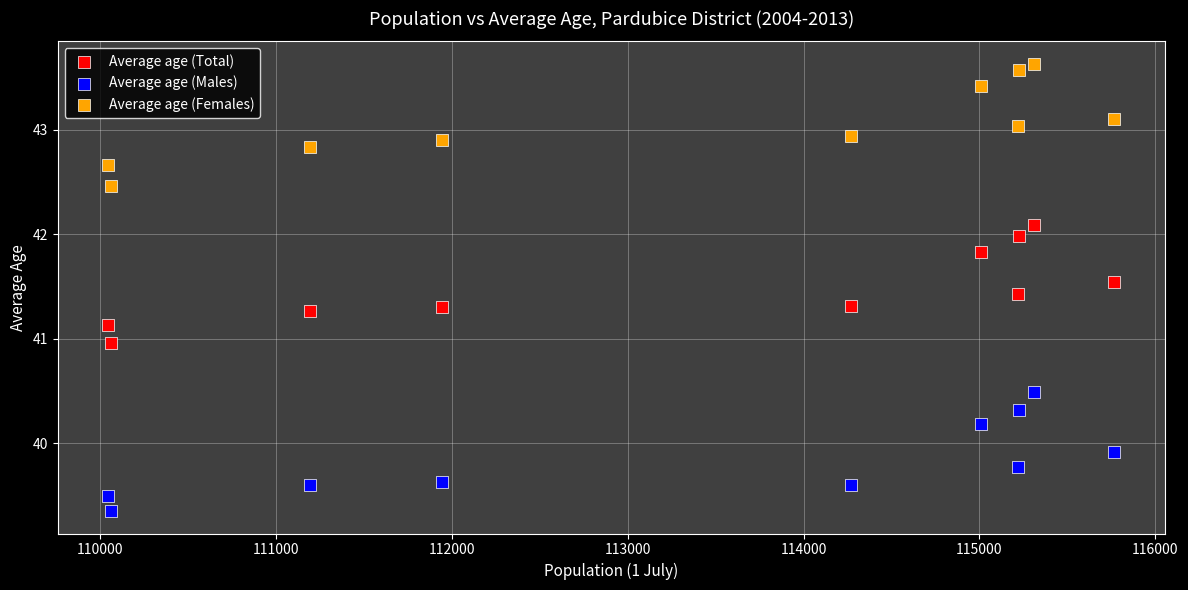

Which series reaches the maximum Y coordinate?

Average age (Females)